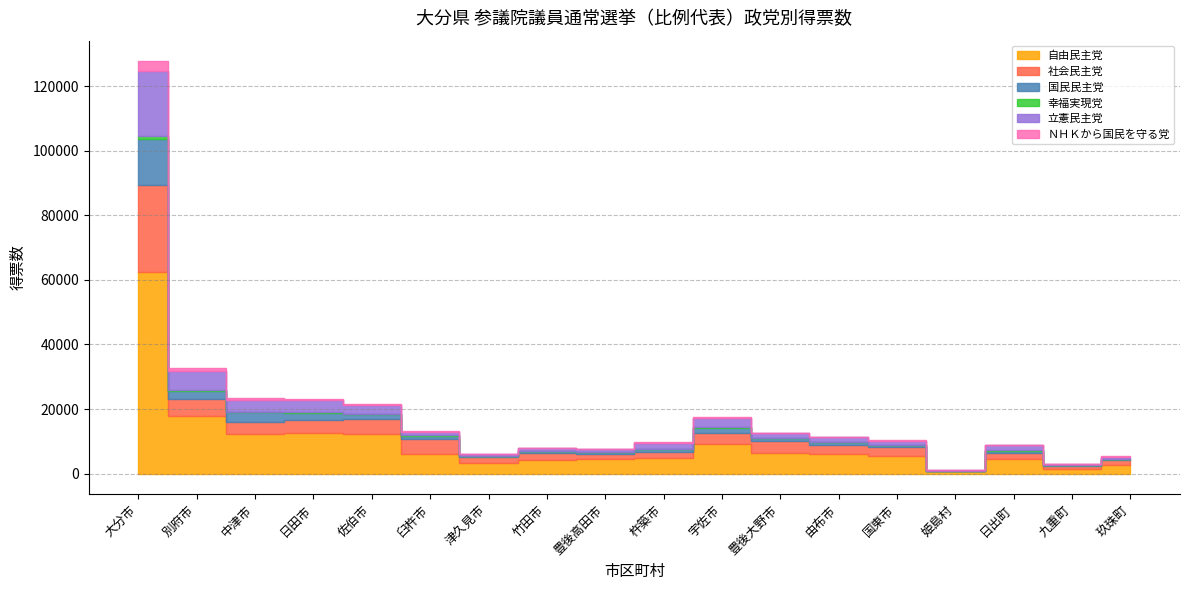

In 幸福実現党, how many points are lower than both neighbors (excluding endpoints)?

6